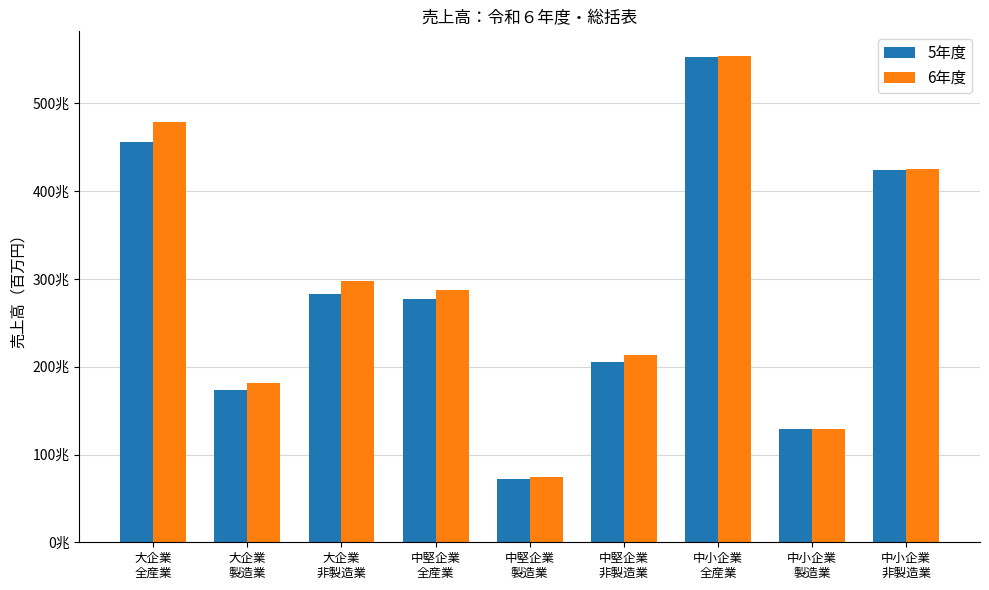

What position from the left is 大企業
非製造業?

3